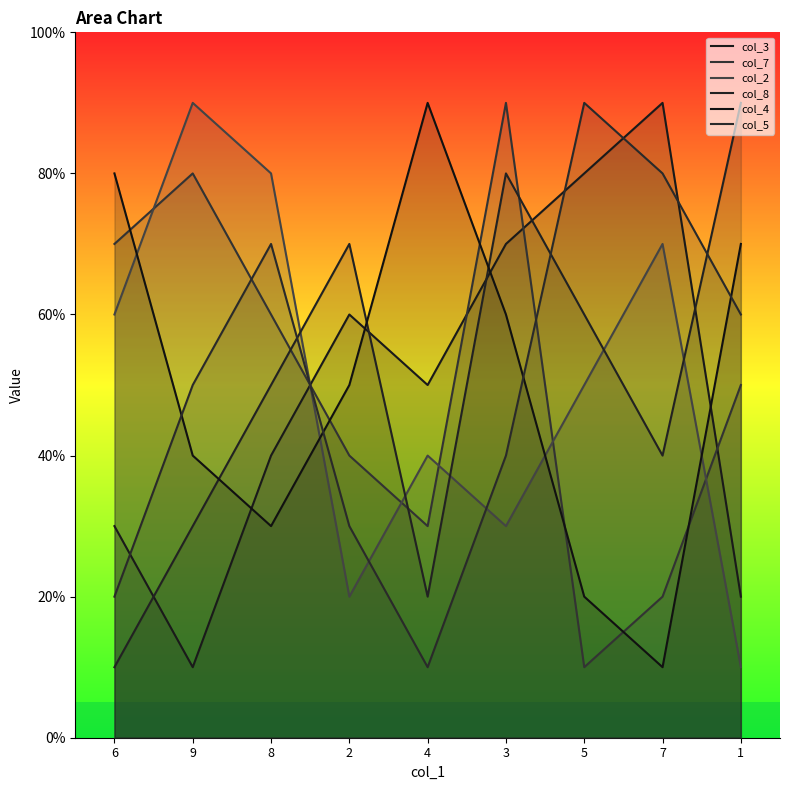

At how many categories does at least one series exceed 5?

9